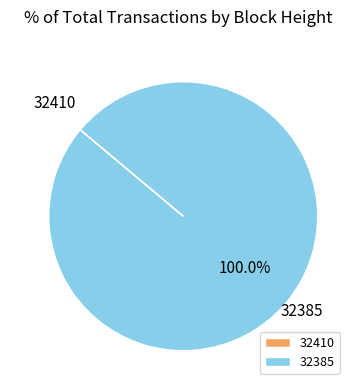

Which slice represents more than half of the pie?

32385